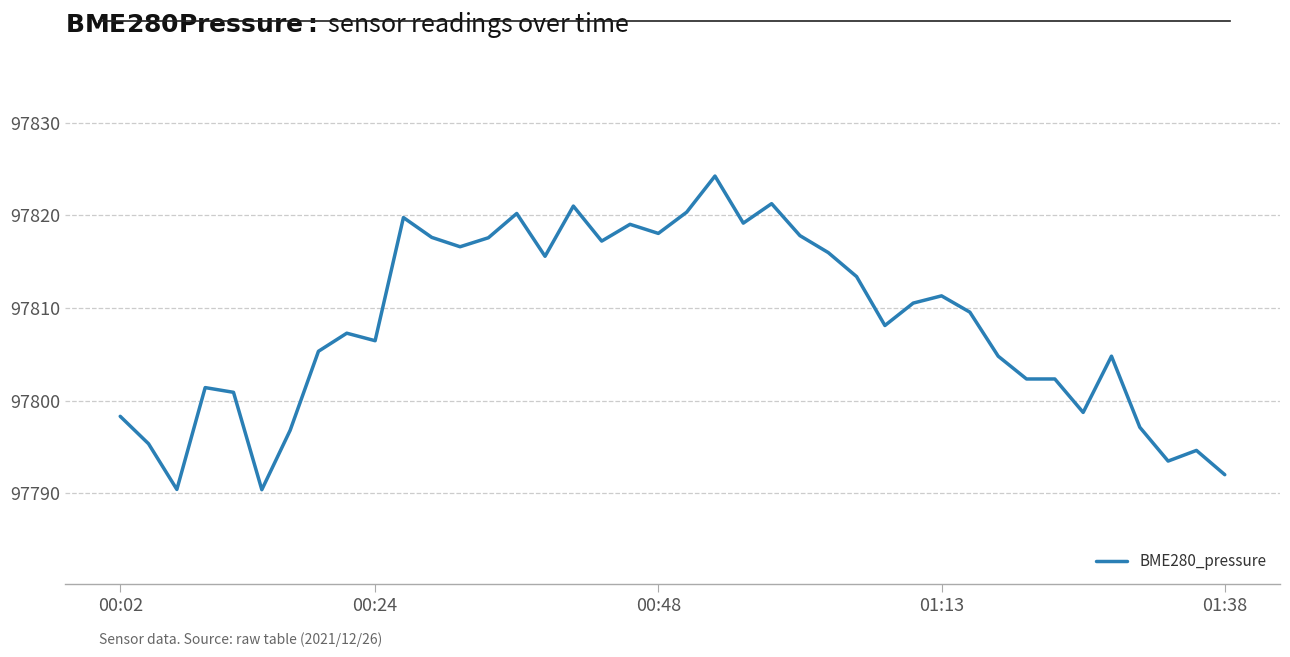

What is the smallest value displayed?

97790.4